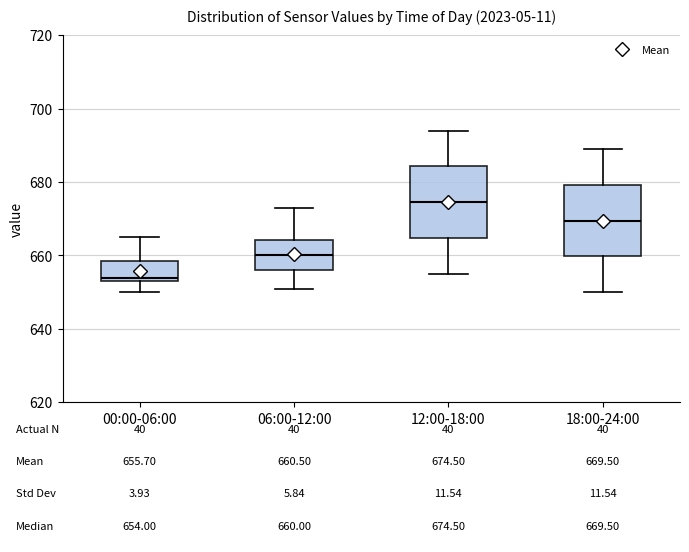

Which box's median line is the highest?

12:00-18:00